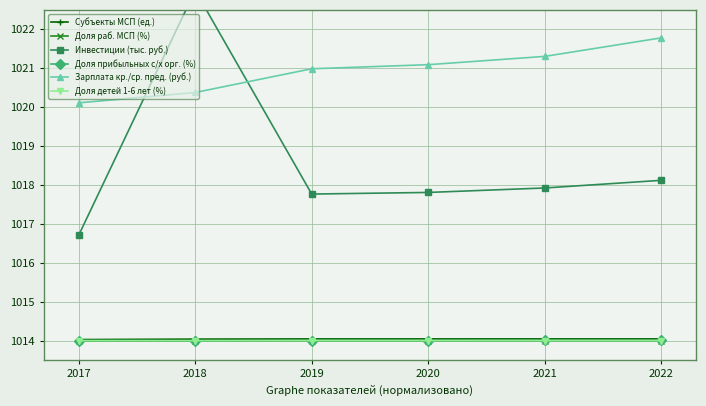

What value does the Зарплата кр./ср. пред. (руб.) series have at 2019?

1021.0